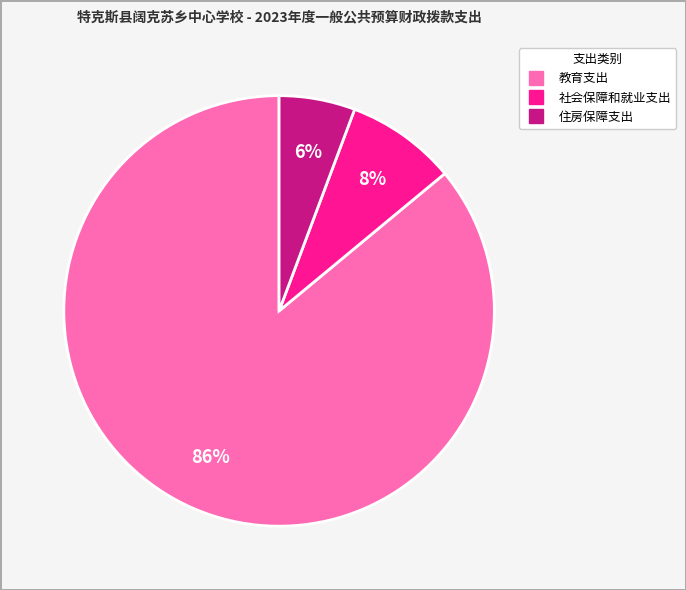

To the nearest percent, what is the difference between the 住房保障支出 and 教育支出 slice percentages?

80%